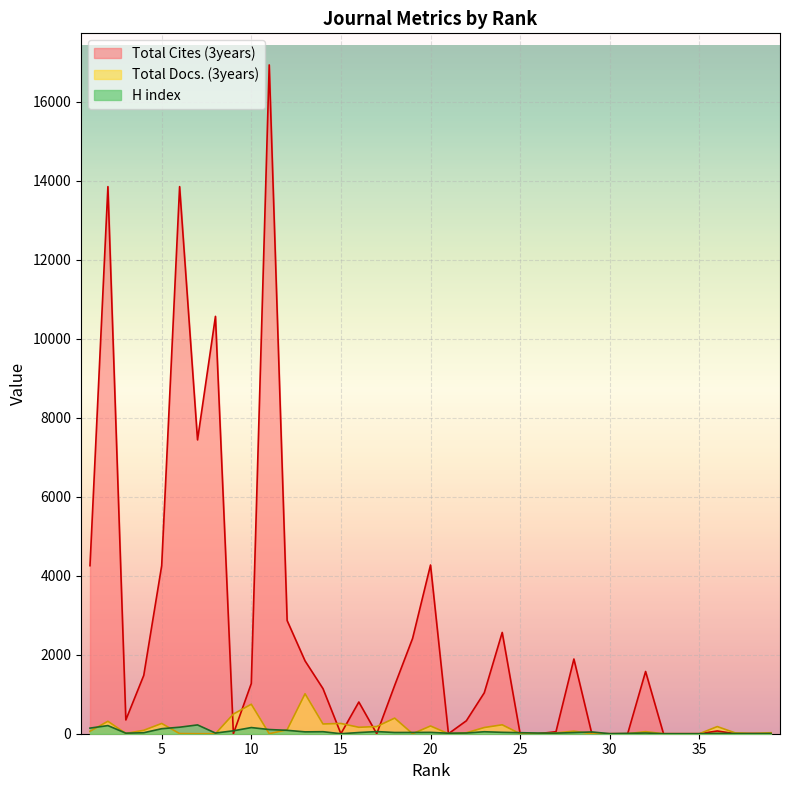

The value of Total Cites (3years) at 13 is 2829. True or false?

False